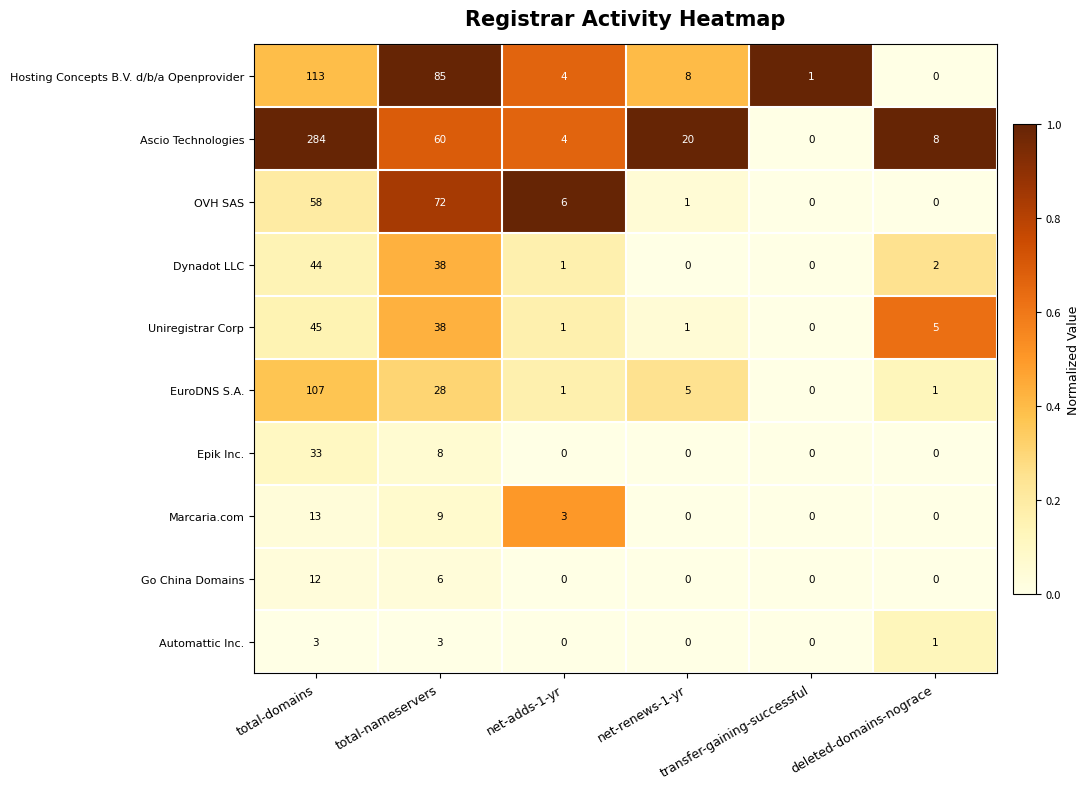

List the series in order of their peak value, lowest first.

Automattic Inc., Go China Domains, Marcaria.com, Epik Inc., Dynadot LLC, Uniregistrar Corp, OVH SAS, EuroDNS S.A., Hosting Concepts B.V. d/b/a Openprovider, Ascio Technologies